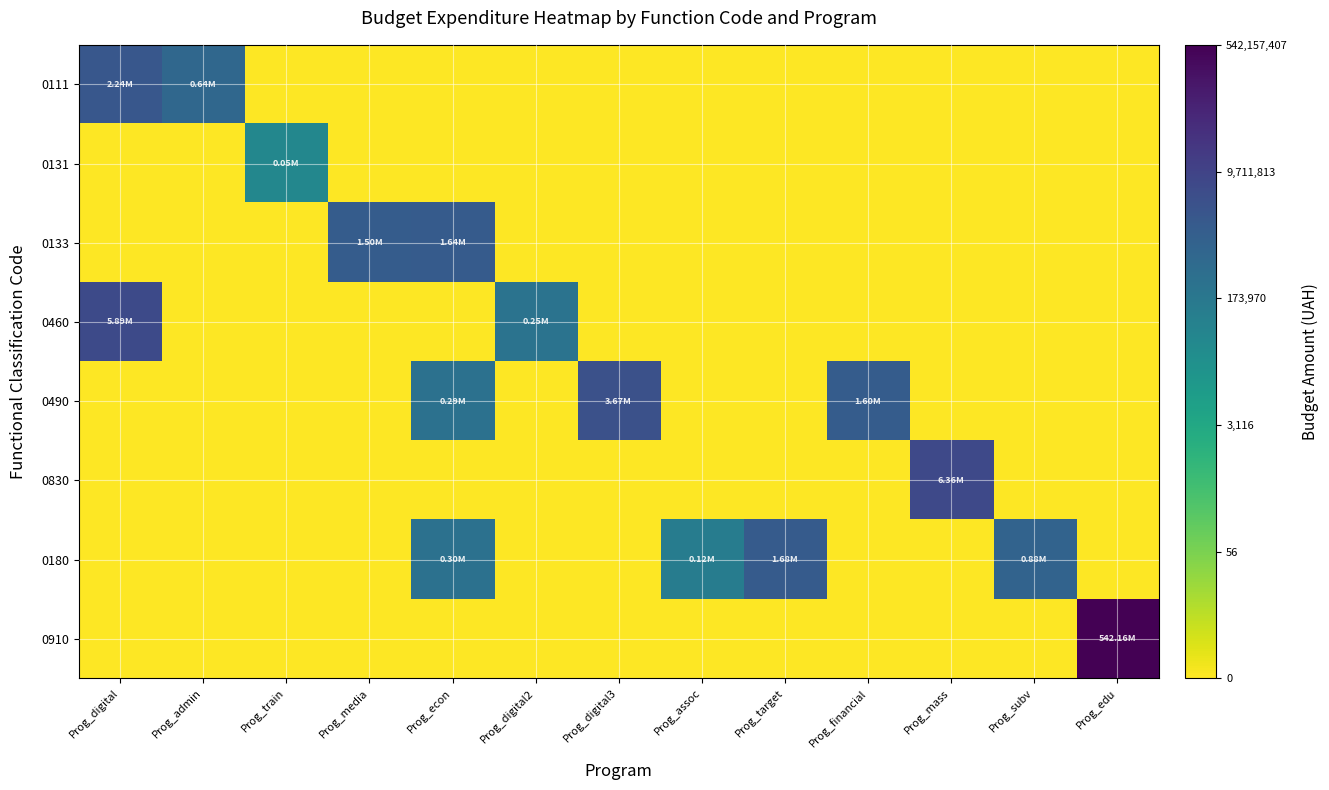

Reading left to right, extract all data points from this chart.

0111: Prog_digital=6.3	Prog_admin=5.8	Prog_train=0.0	Prog_media=0.0	Prog_econ=0.0	Prog_digital2=0.0	Prog_digital3=0.0	Prog_assoc=0.0	Prog_target=0.0	Prog_financial=0.0	Prog_mass=0.0	Prog_subv=0.0	Prog_edu=0.0
0131: Prog_digital=0.0	Prog_admin=0.0	Prog_train=4.7	Prog_media=0.0	Prog_econ=0.0	Prog_digital2=0.0	Prog_digital3=0.0	Prog_assoc=0.0	Prog_target=0.0	Prog_financial=0.0	Prog_mass=0.0	Prog_subv=0.0	Prog_edu=0.0
0133: Prog_digital=0.0	Prog_admin=0.0	Prog_train=0.0	Prog_media=6.2	Prog_econ=6.2	Prog_digital2=0.0	Prog_digital3=0.0	Prog_assoc=0.0	Prog_target=0.0	Prog_financial=0.0	Prog_mass=0.0	Prog_subv=0.0	Prog_edu=0.0
0460: Prog_digital=6.8	Prog_admin=0.0	Prog_train=0.0	Prog_media=0.0	Prog_econ=0.0	Prog_digital2=5.4	Prog_digital3=0.0	Prog_assoc=0.0	Prog_target=0.0	Prog_financial=0.0	Prog_mass=0.0	Prog_subv=0.0	Prog_edu=0.0
0490: Prog_digital=0.0	Prog_admin=0.0	Prog_train=0.0	Prog_media=0.0	Prog_econ=5.5	Prog_digital2=0.0	Prog_digital3=6.6	Prog_assoc=0.0	Prog_target=0.0	Prog_financial=6.2	Prog_mass=0.0	Prog_subv=0.0	Prog_edu=0.0
0830: Prog_digital=0.0	Prog_admin=0.0	Prog_train=0.0	Prog_media=0.0	Prog_econ=0.0	Prog_digital2=0.0	Prog_digital3=0.0	Prog_assoc=0.0	Prog_target=0.0	Prog_financial=0.0	Prog_mass=6.8	Prog_subv=0.0	Prog_edu=0.0
0180: Prog_digital=0.0	Prog_admin=0.0	Prog_train=0.0	Prog_media=0.0	Prog_econ=5.5	Prog_digital2=0.0	Prog_digital3=0.0	Prog_assoc=5.1	Prog_target=6.2	Prog_financial=0.0	Prog_mass=0.0	Prog_subv=5.9	Prog_edu=0.0
0910: Prog_digital=0.0	Prog_admin=0.0	Prog_train=0.0	Prog_media=0.0	Prog_econ=0.0	Prog_digital2=0.0	Prog_digital3=0.0	Prog_assoc=0.0	Prog_target=0.0	Prog_financial=0.0	Prog_mass=0.0	Prog_subv=0.0	Prog_edu=8.7